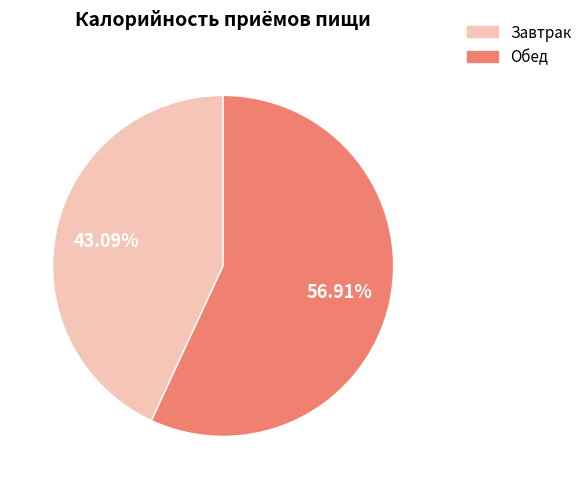

Is there a majority slice in this chart?

Yes